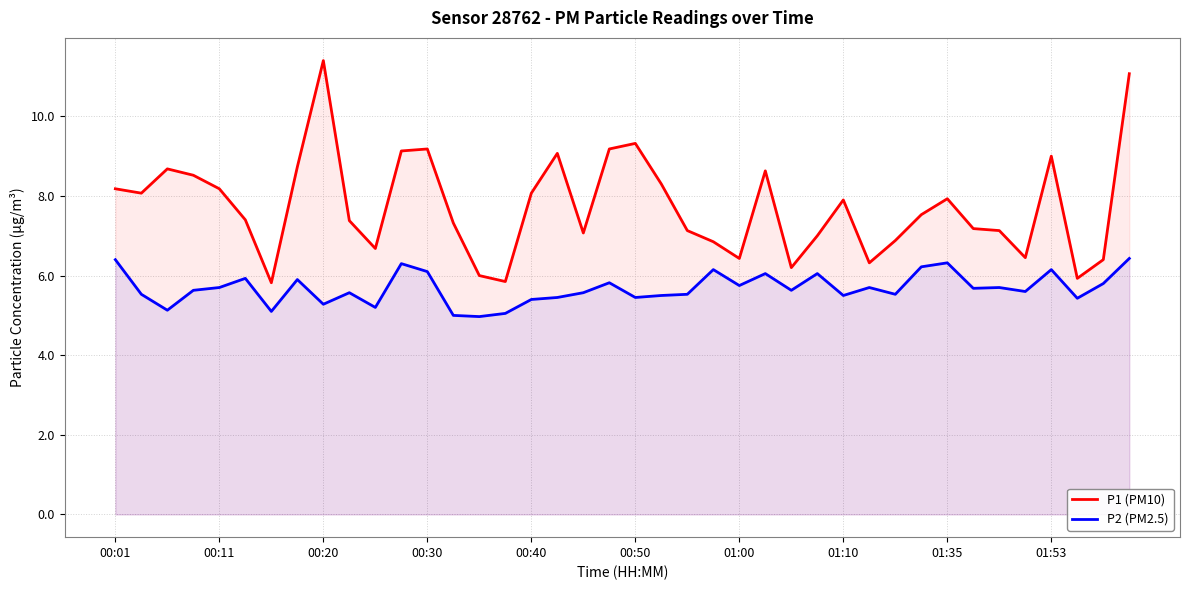

What is the smallest value displayed?

5.0